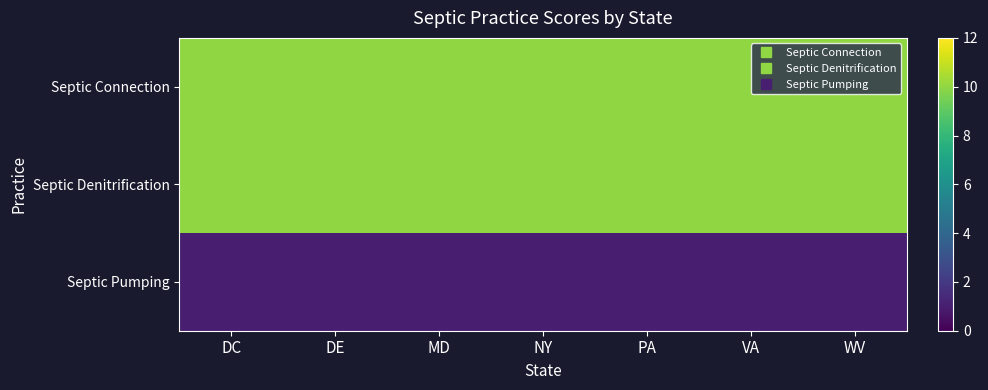

Which series has the widest spread of values?

Septic Connection